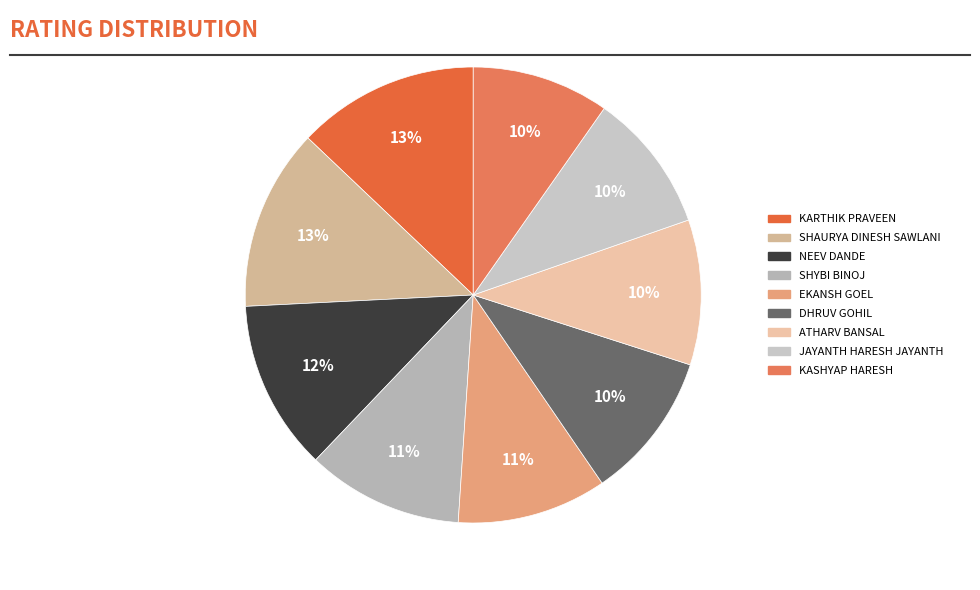

Count the number of slices in the pie.

9